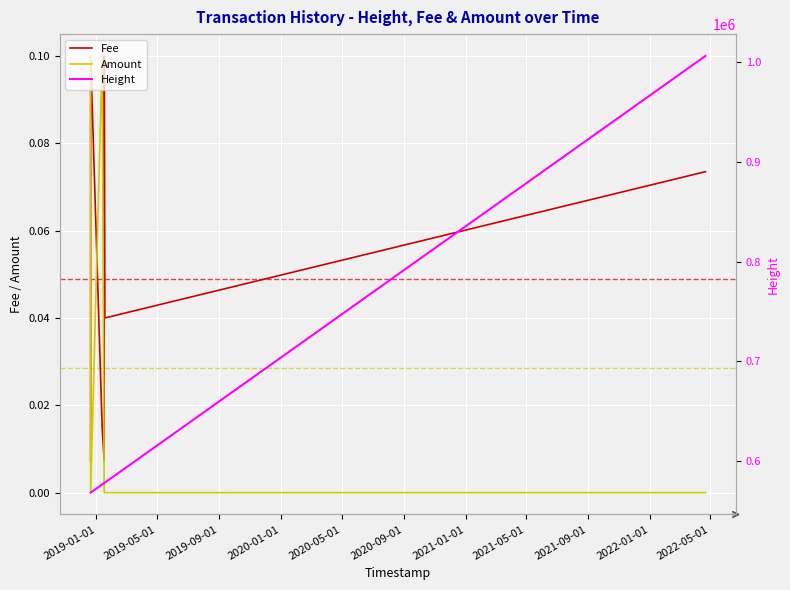

Between 2019-05-01 and 2021-01-01, which series saw the biggest shift?

Height